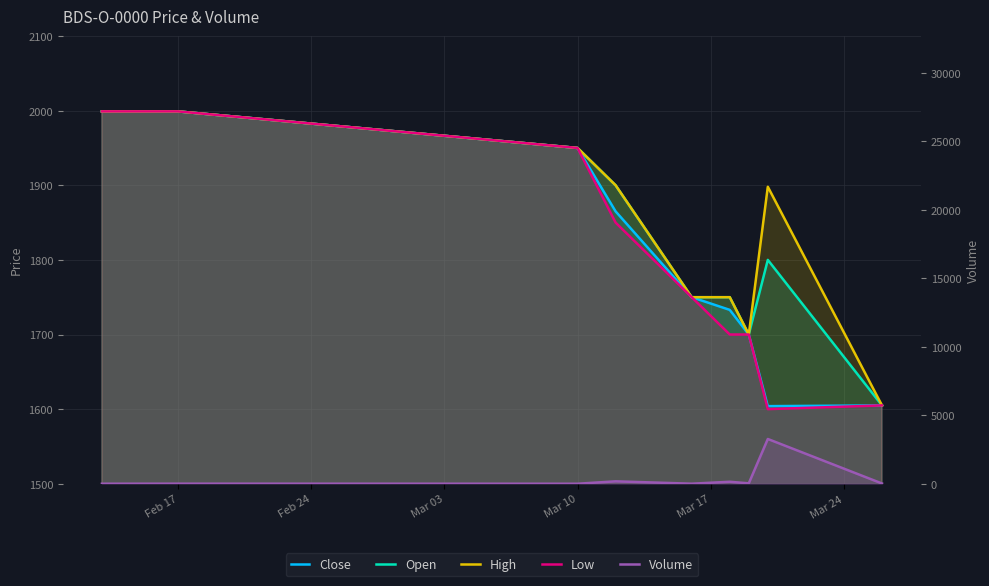

True or false: High and Low intersect in this chart.

False